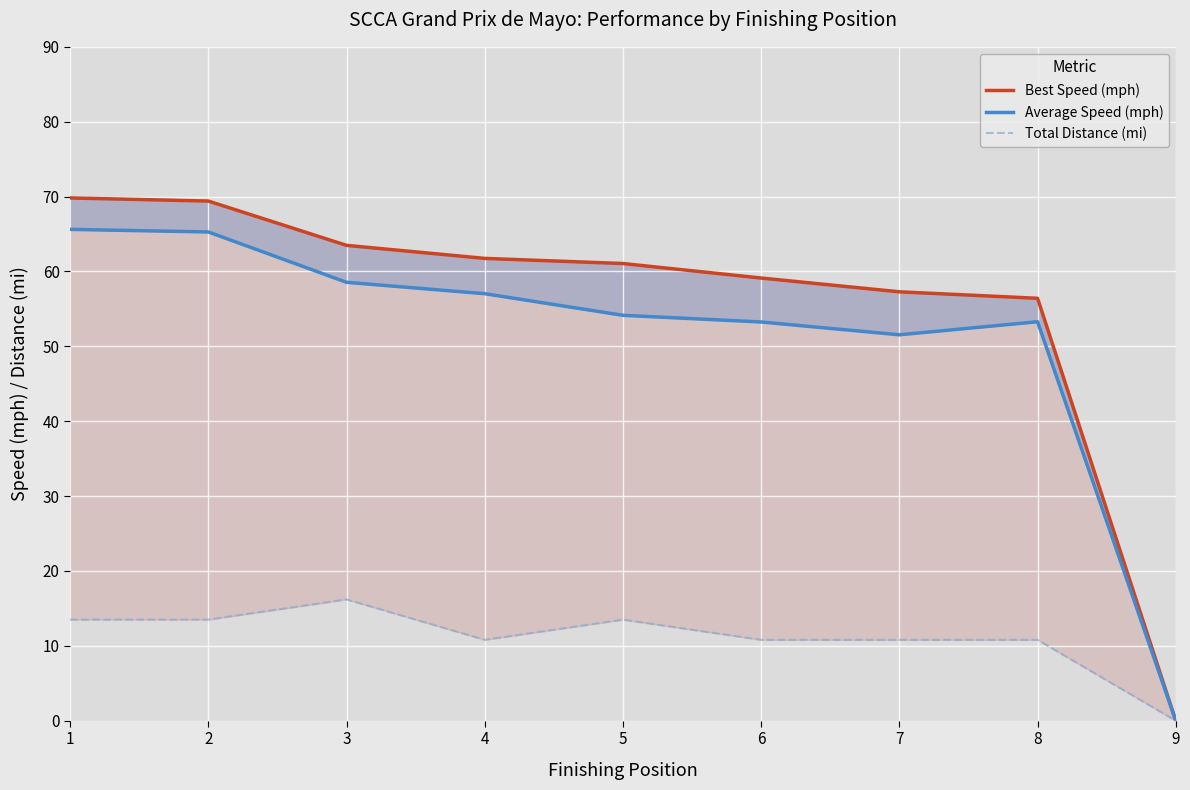

How many distinct data groups are displayed?

3